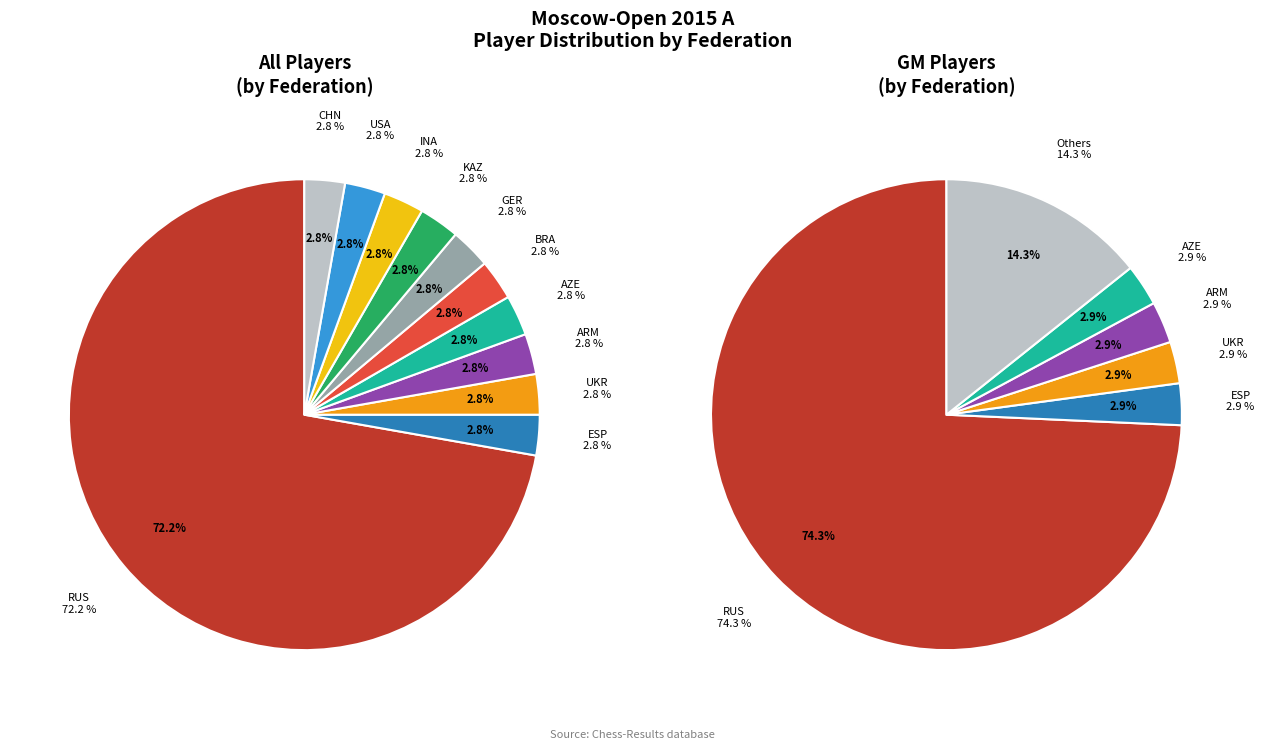

True or false: Vallejo Pons Francisco accounts for 1% of the total.

False